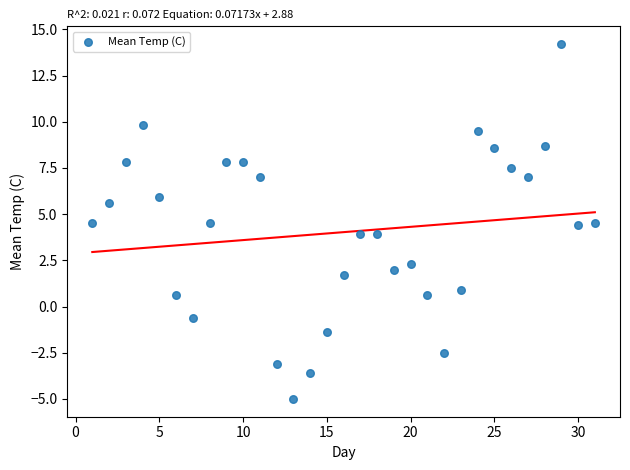

What is the range of X values (max minus min)?

30.0